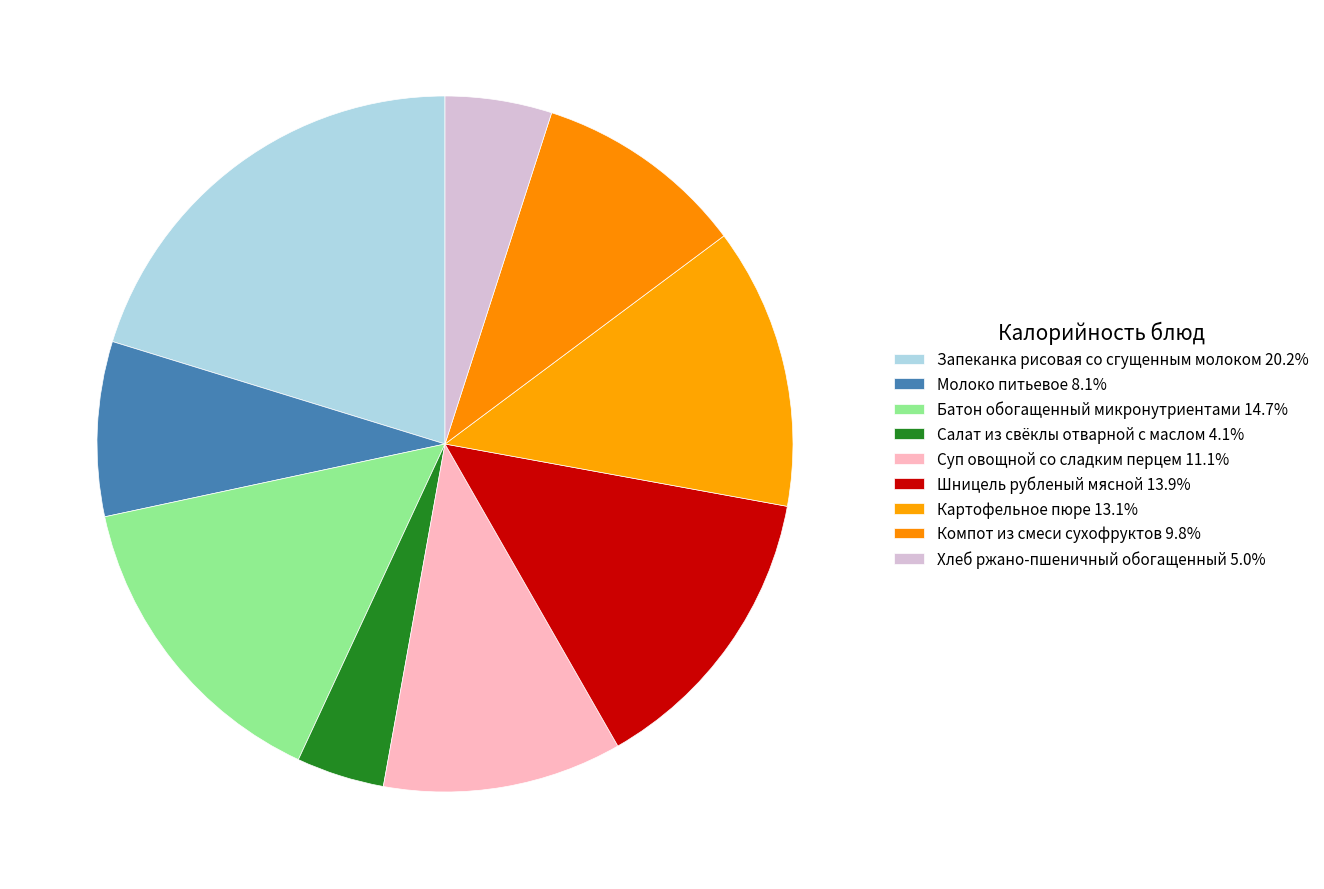

The Компот из смеси сухофруктов slice represents 10% of the pie. True or false?

True